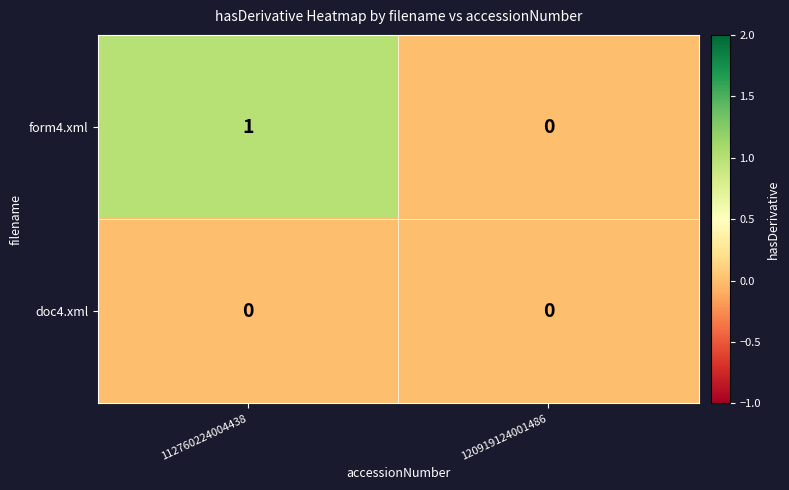

At which category does the chart reach its peak across all series?

112760224004438